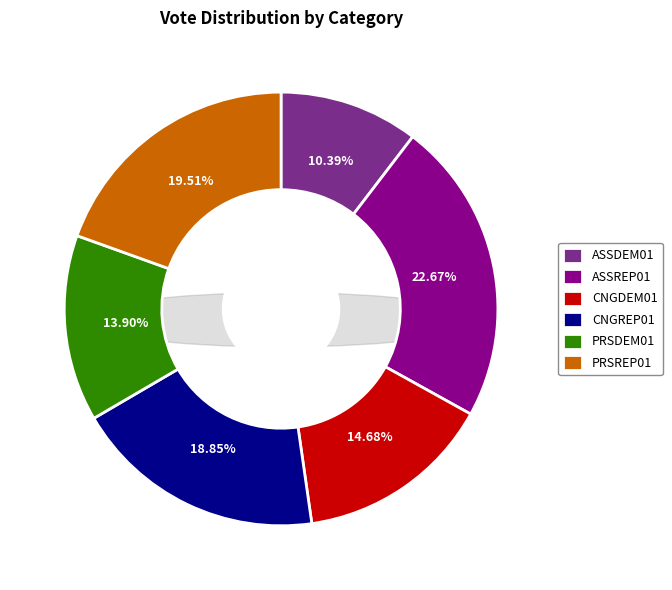

To the nearest percent, what is the average slice percentage?

17%